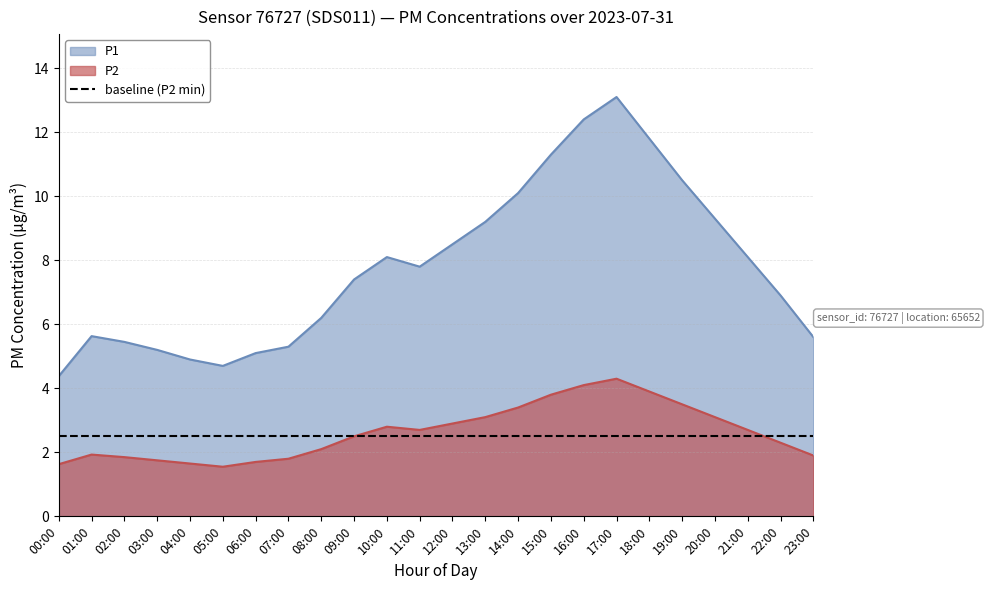

True or false: P1 and P2 intersect in this chart.

False